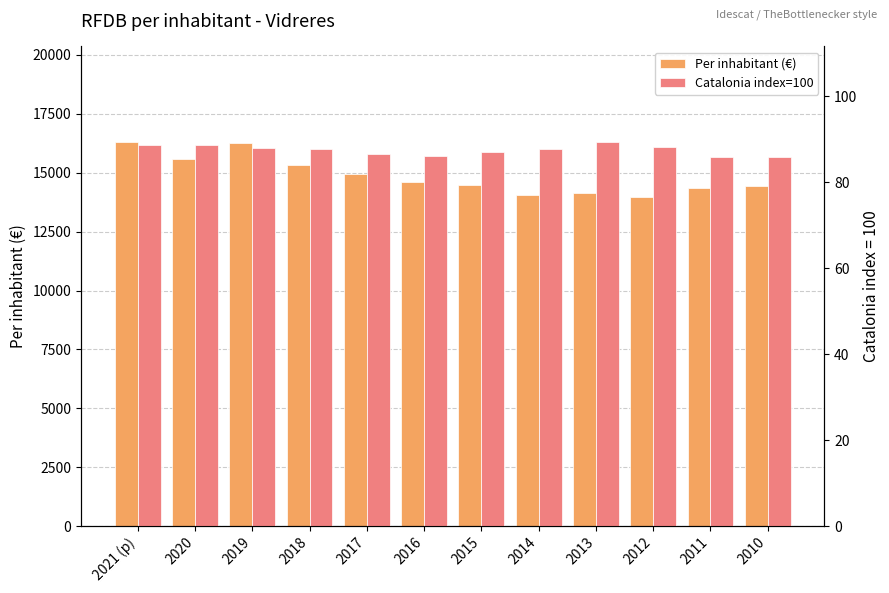

What is the minimum value for Per inhabitant (€)?

13979.0